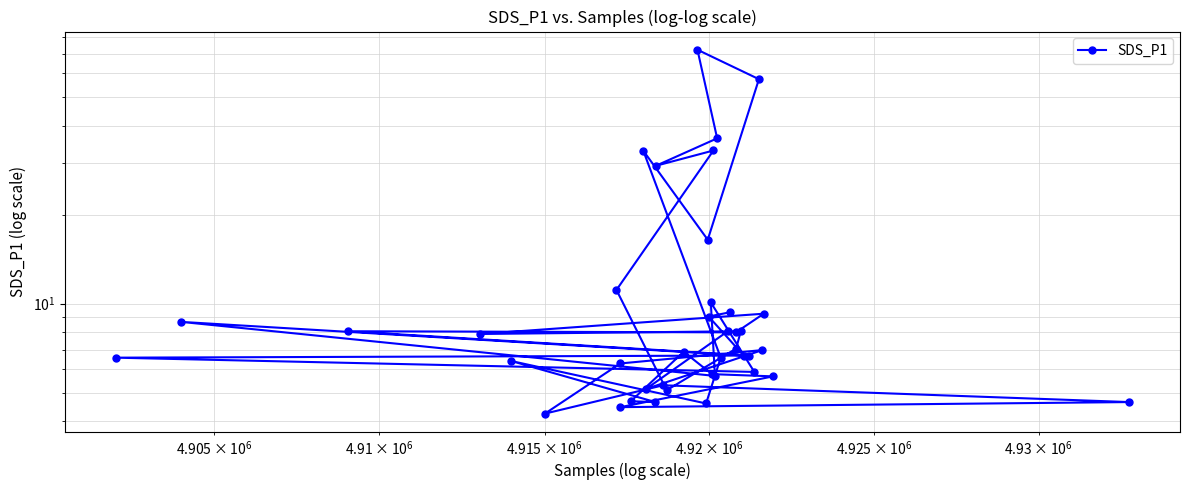

Reading left to right, what are all the values shown in this chart?

9.3	9.1	6.7	8.7	5.7	10.1	5.9	6.6	6.7	8.1	8.0	9.2	7.9	8.1	7.0	5.1	11.1	33.0	29.2	36.2	72.2	57.4	16.4	32.9	6.6	4.6	6.4	4.7	4.7	6.9	5.8	5.7	4.5	4.7	5.3	4.2	6.3	7.0	5.2	8.1